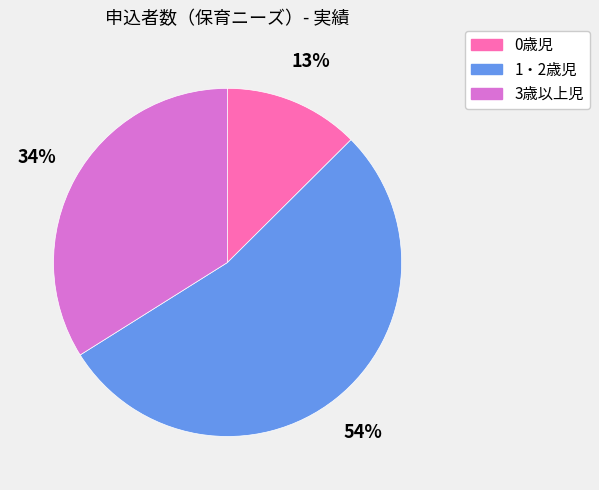

The 0歳児 slice represents 1% of the pie. True or false?

False